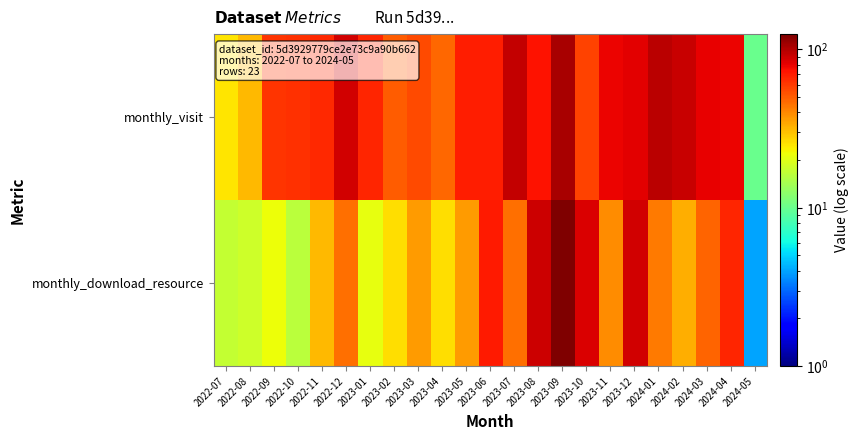

Between 2023-06 and 2023-04, which is larger?

2023-06